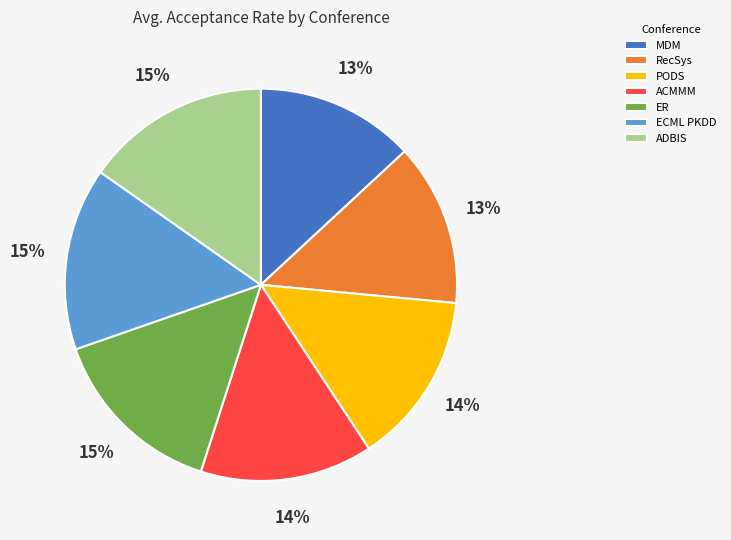

Count the number of slices in the pie.

7